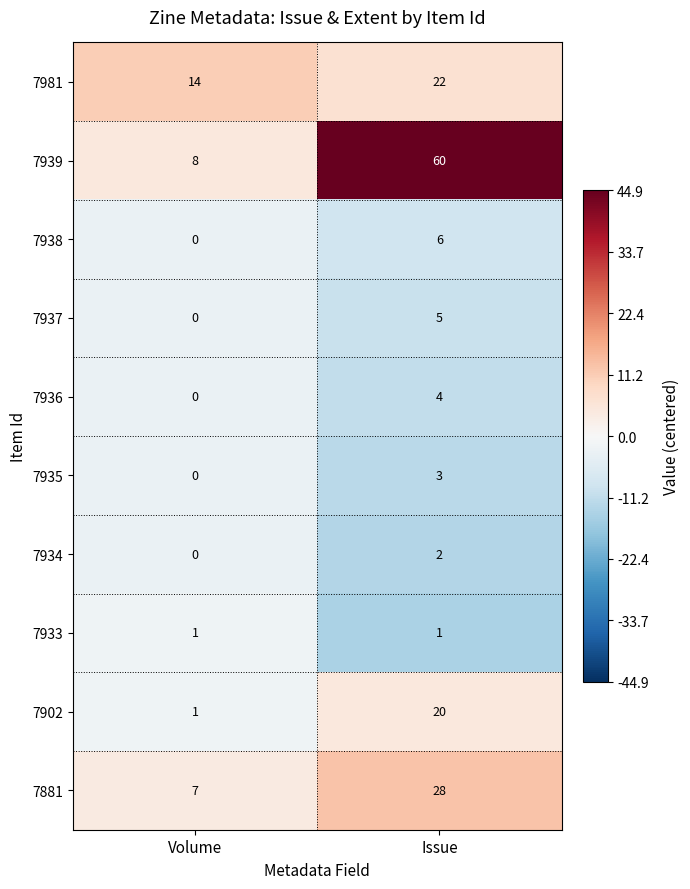

What is the sum of all 7939 values?

68